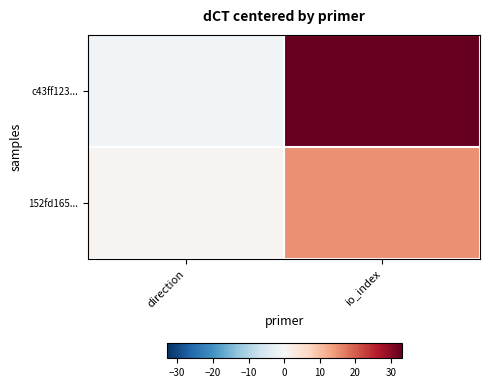

Which series has the largest range (max minus min)?

c43ff123...